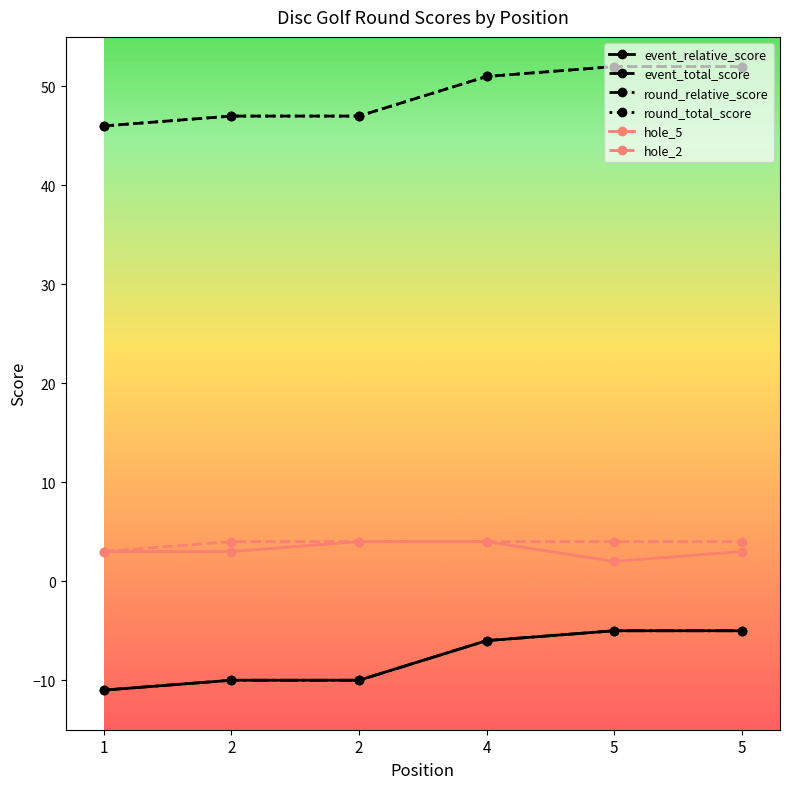

Is this an area chart (filled region under the line)?

No